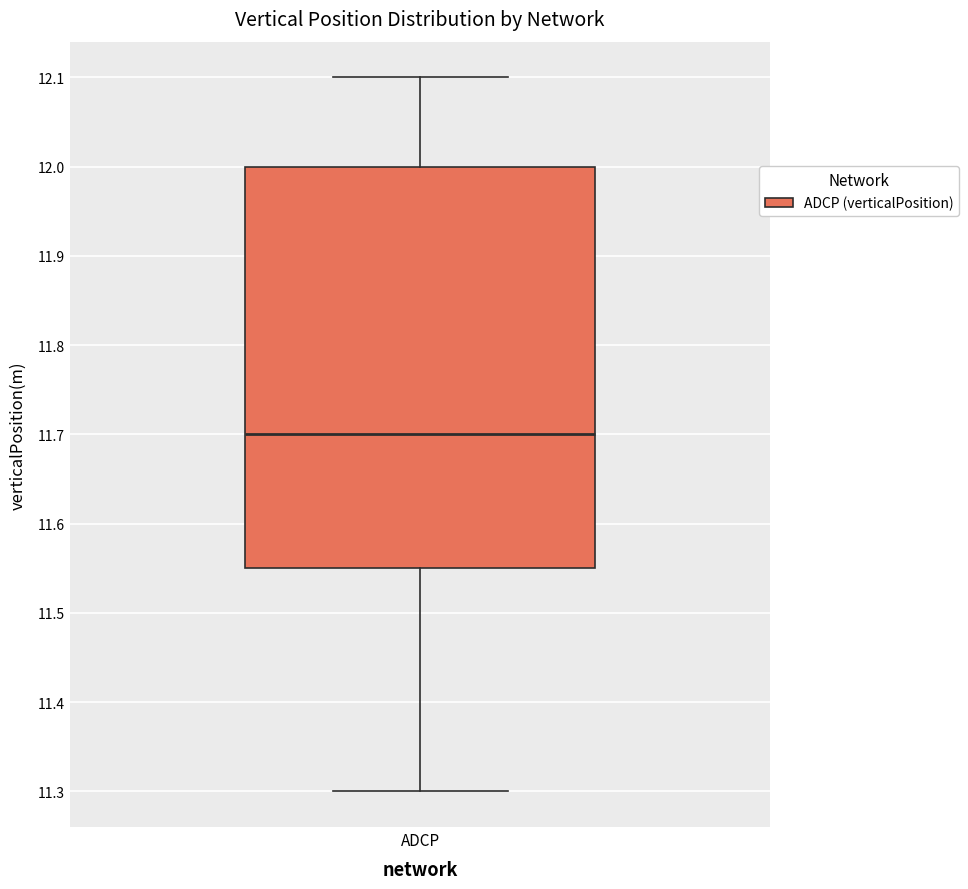

Where does the lower whisker of the box for ADCP end on the y-axis? The values are not printed on the chart, so give them approximately, as read against the axis.

11.30